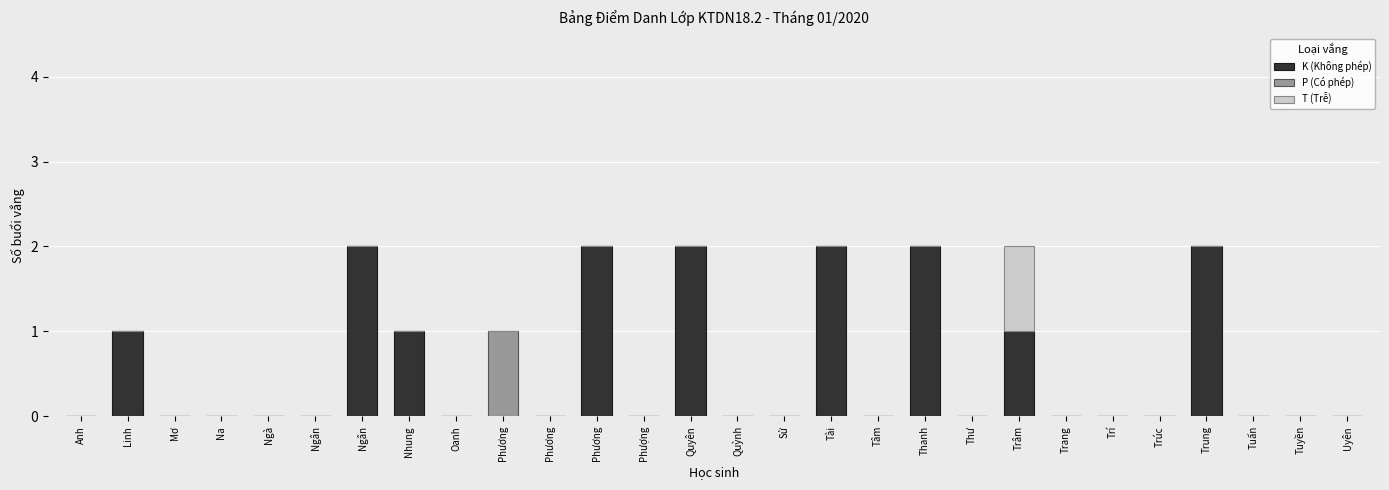

Count the number of data series in this chart.

3